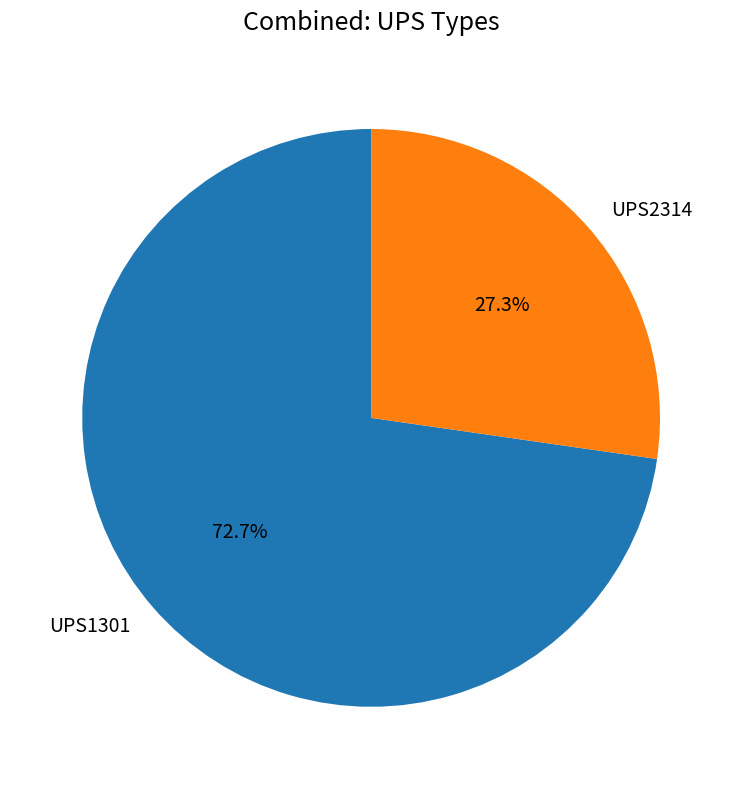

What is the smallest slice in the pie chart?

UPS2314